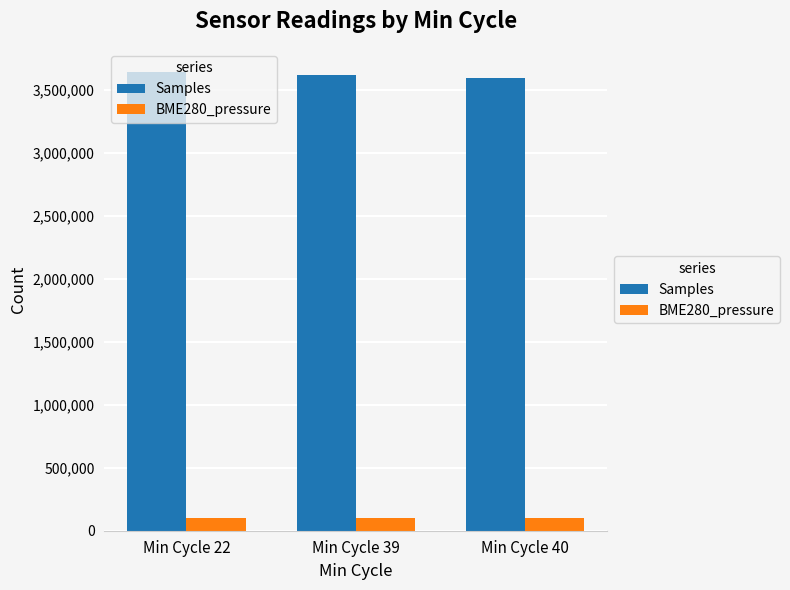

Count the number of data series in this chart.

2